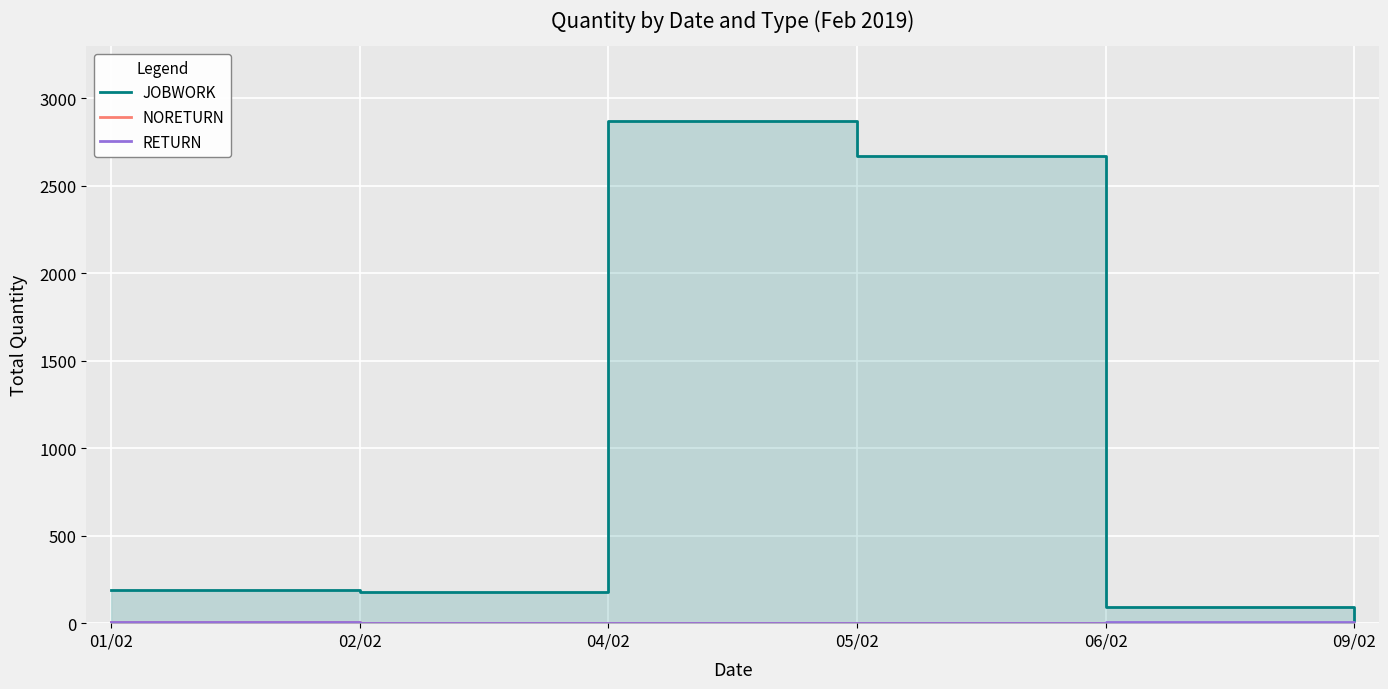

How many lines are shown in the chart?

3